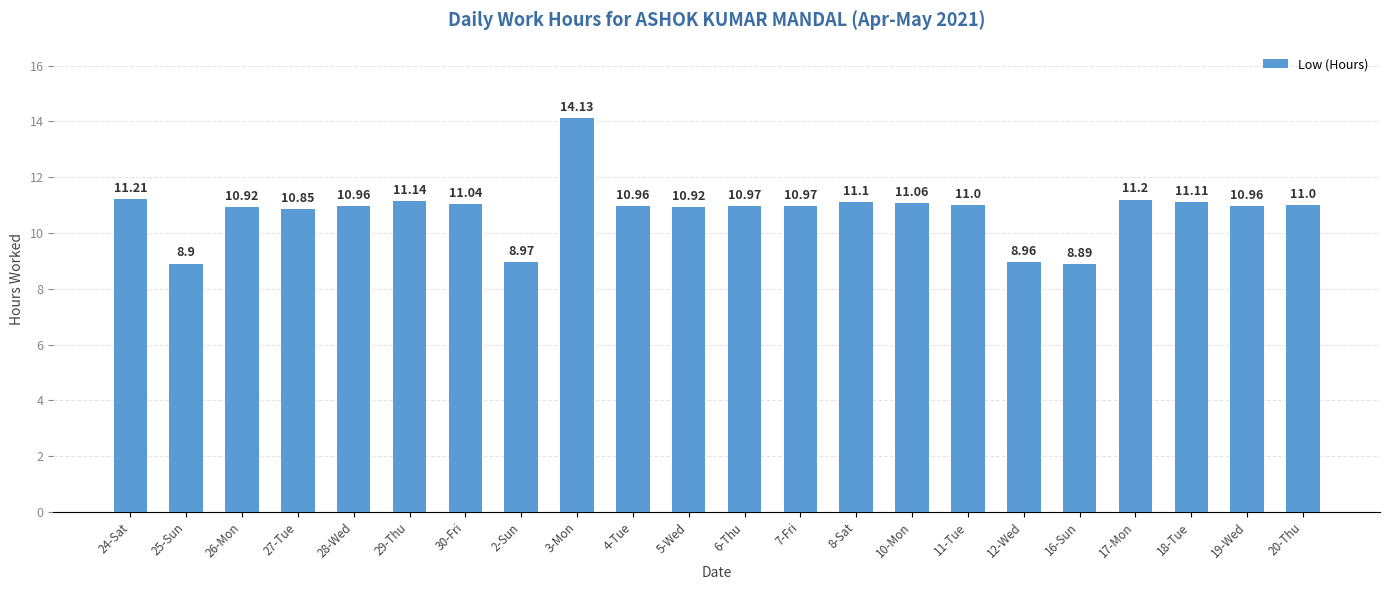

What is the ratio of the value at 24-Sat to the value at 11-Tue?

1.0